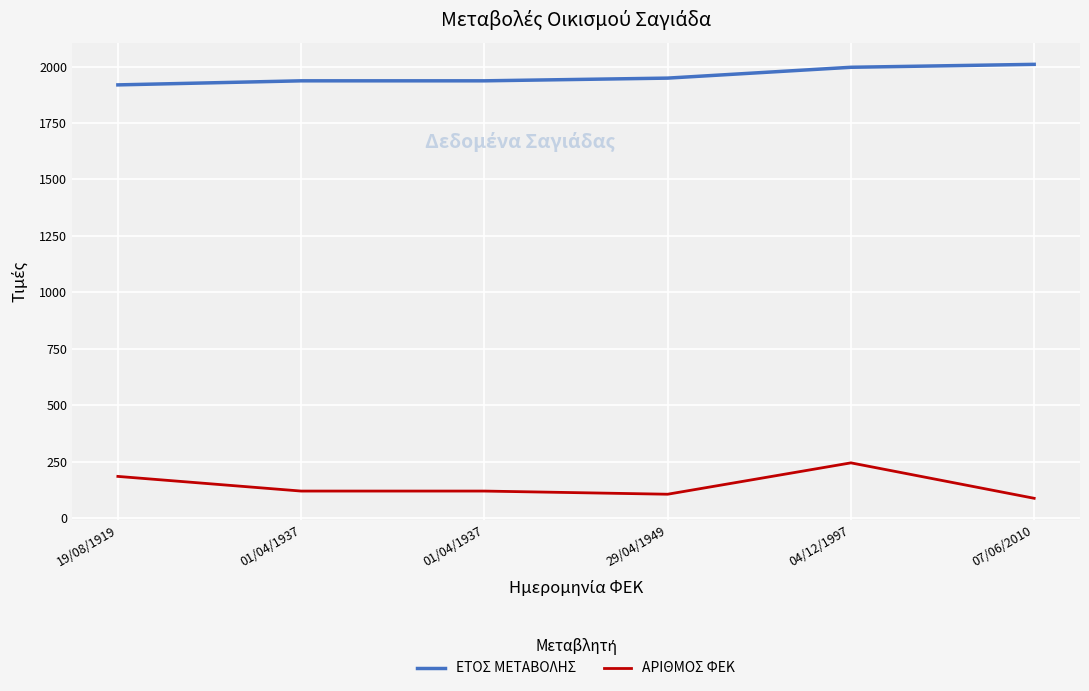

What is the value of the ΕΤΟΣ ΜΕΤΑΒΟΛΗΣ point at the 2nd from the left?

1937